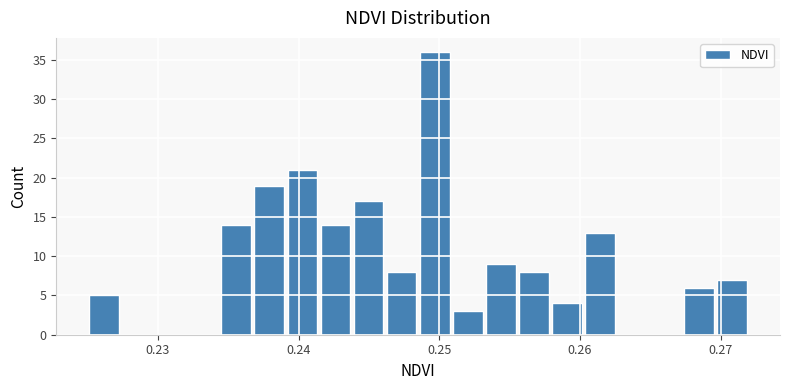

Around what value on the x-axis is the tallest bar? Give the approximate position of its centre, as read against the axis.

0.250